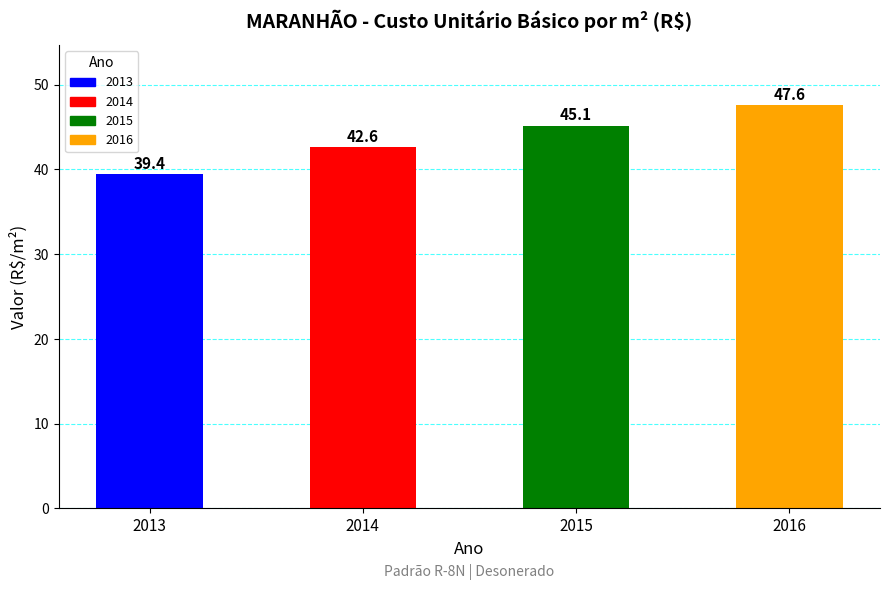

Between 2016 and 2014, which is larger?

2016